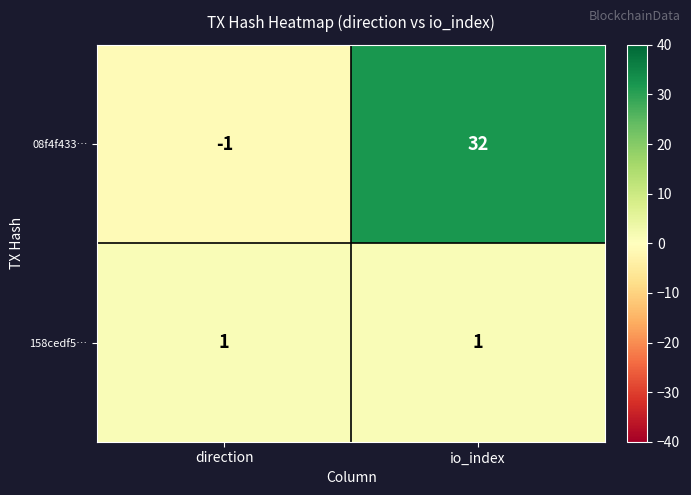

Reading left to right, transcribe all the data shown in this chart.

08f4f433…: -1	32
158cedf5…: 1	1